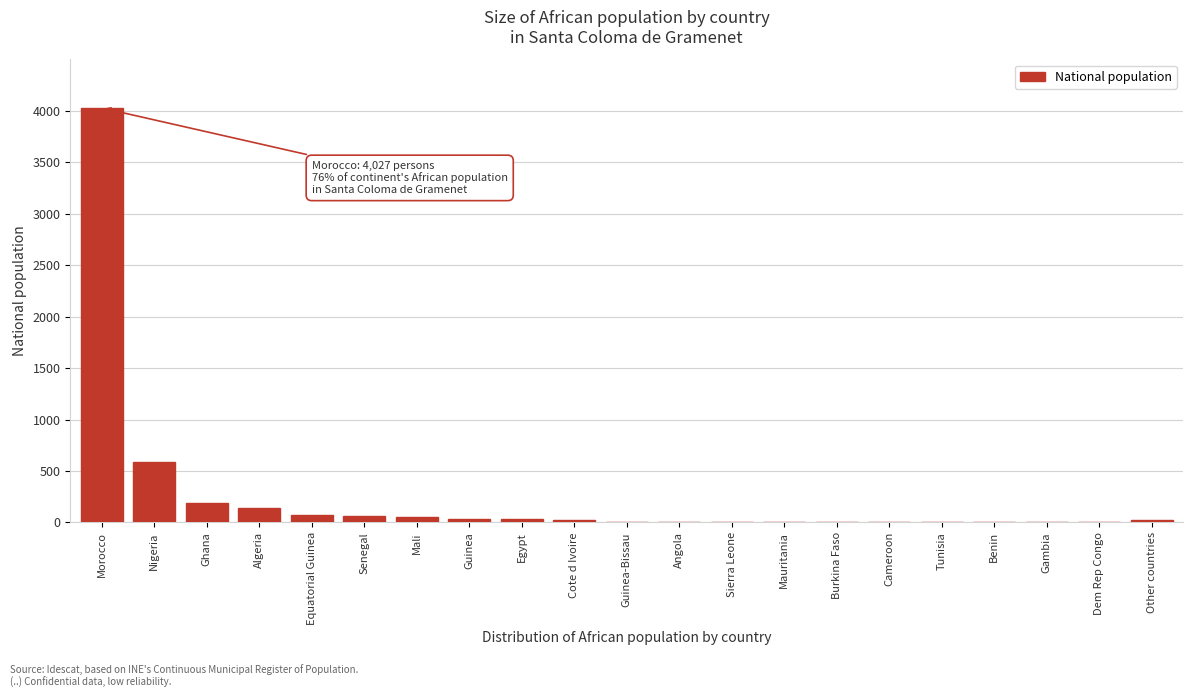

At which label is the value closest to 2015?

Nigeria